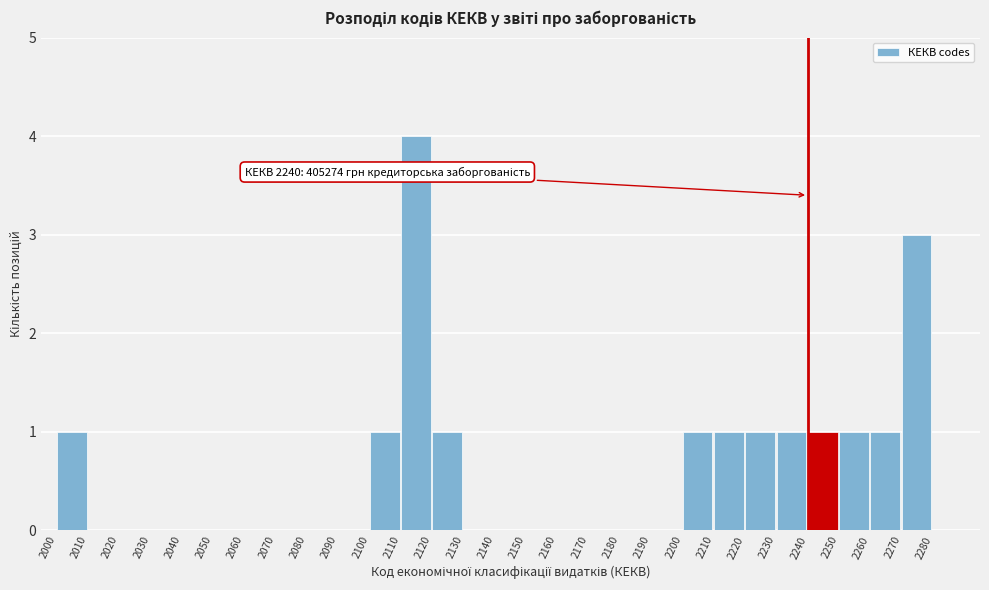

Which range on the x-axis has the tallest bar?

2110 to 2120